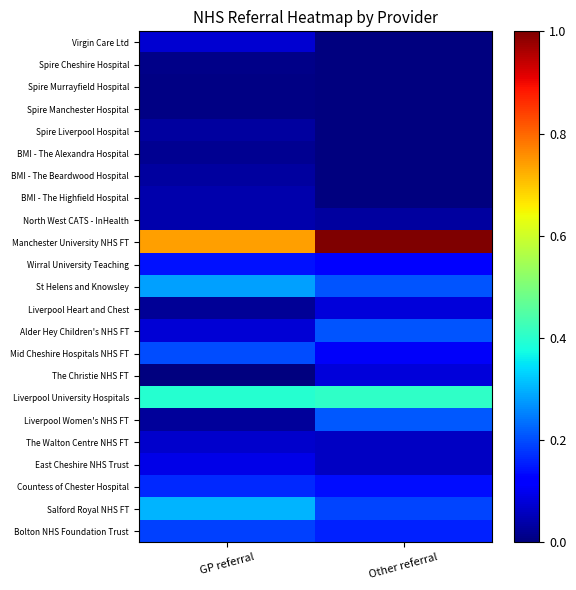

How many series are shown in this chart?

23